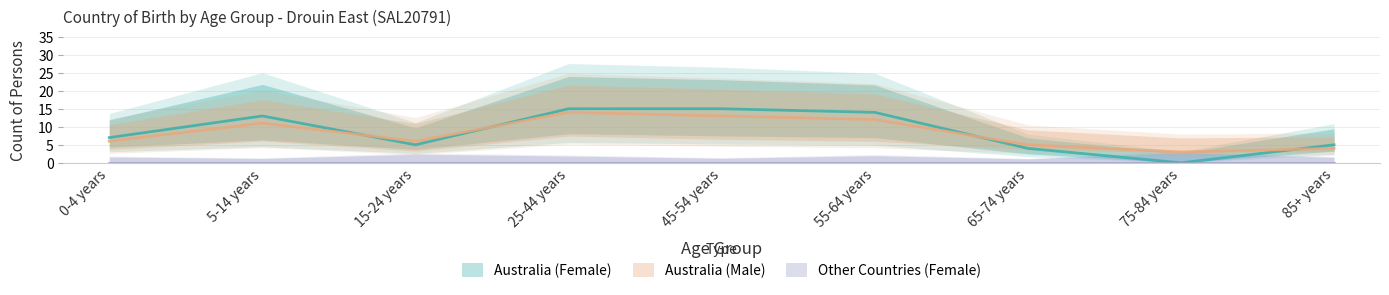

At which category does Australia (Male) reach its first local peak?

5-14 years